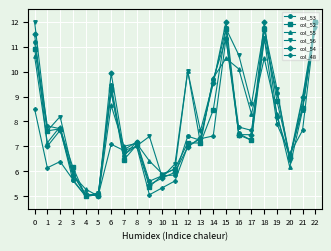

True or false: col_52 and col_56 cross at least once.

True